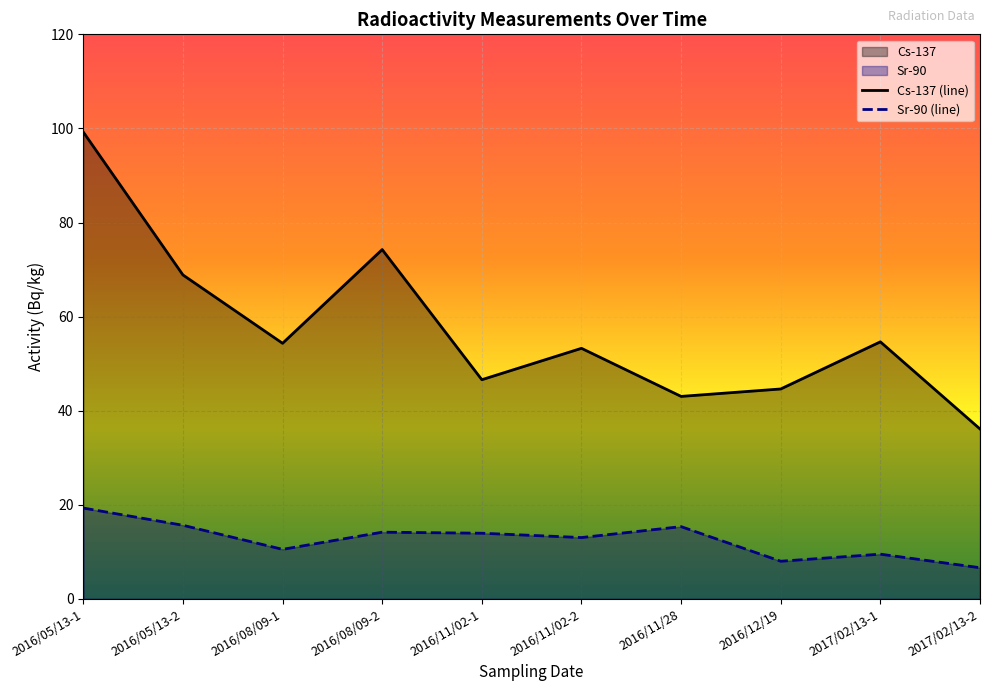

How many lines are shown in the chart?

2